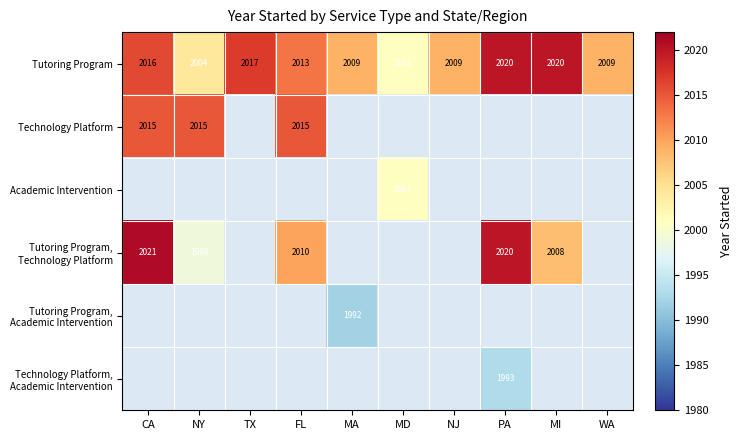

At how many categories does at least one series exceed 2003?

9